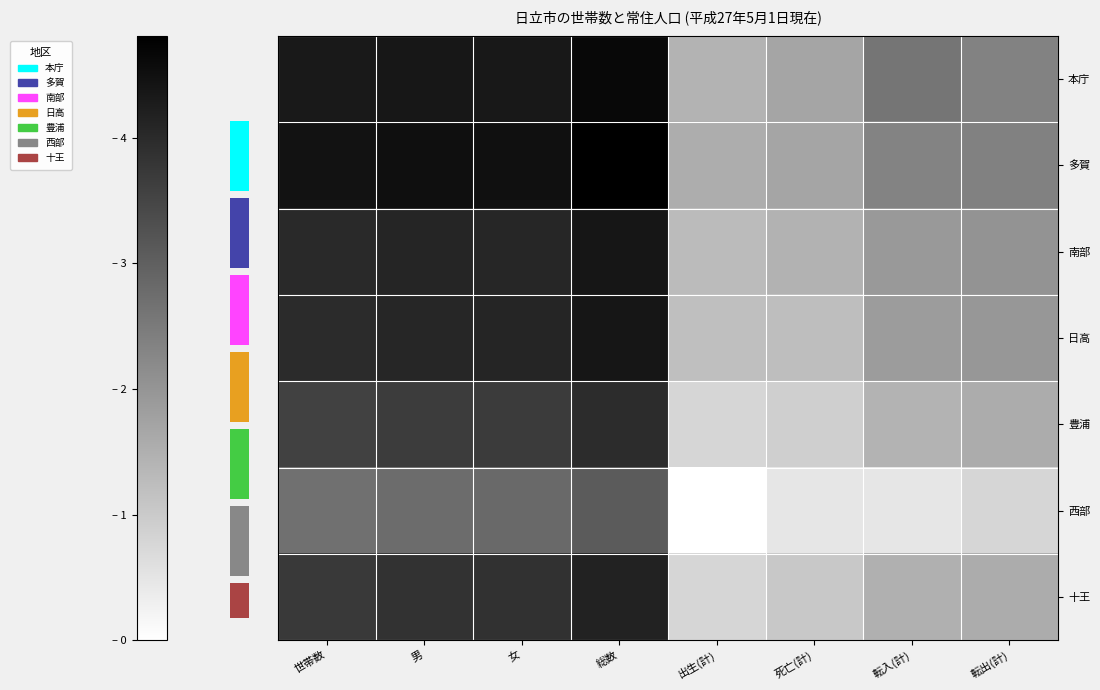

What is the average value of the 豊浦 series?

2.4